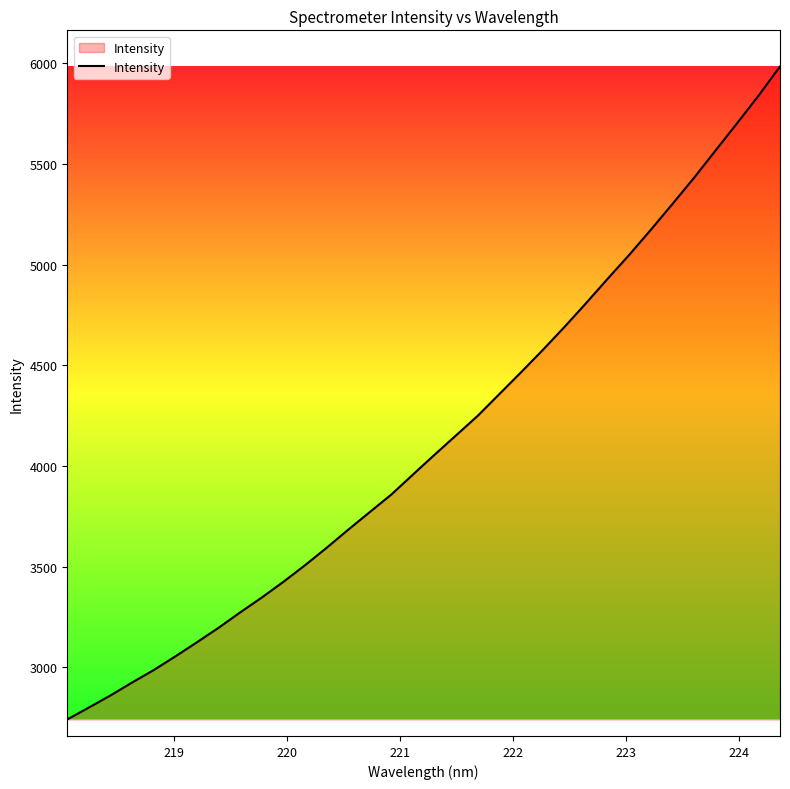

What is the maximum value shown in the chart?

5984.9